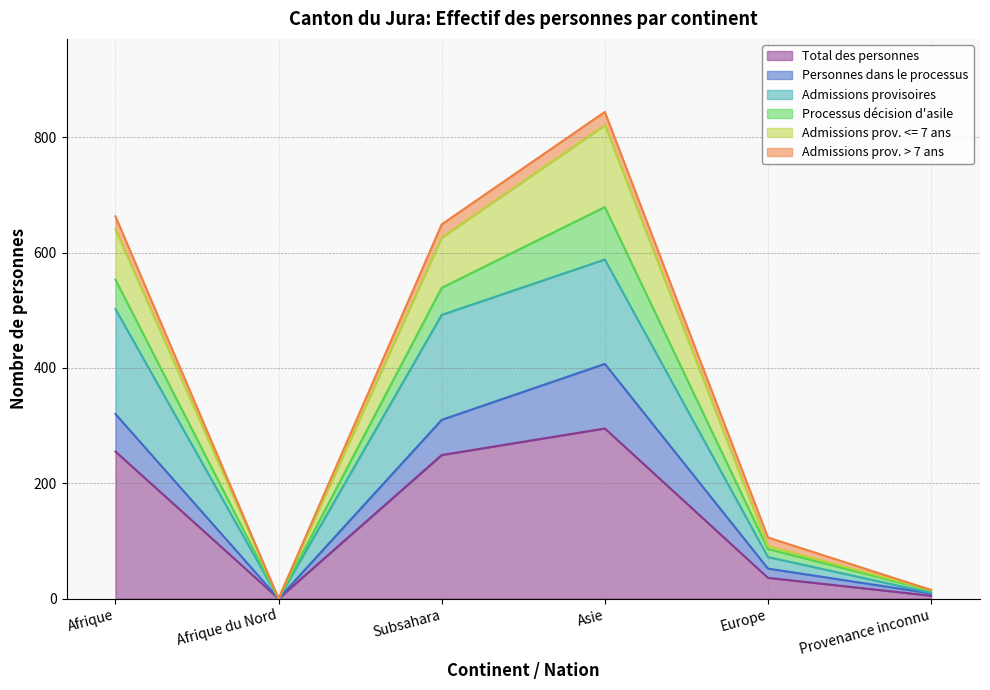

True or false: Total des personnes has a value of 36 at Europe.

True